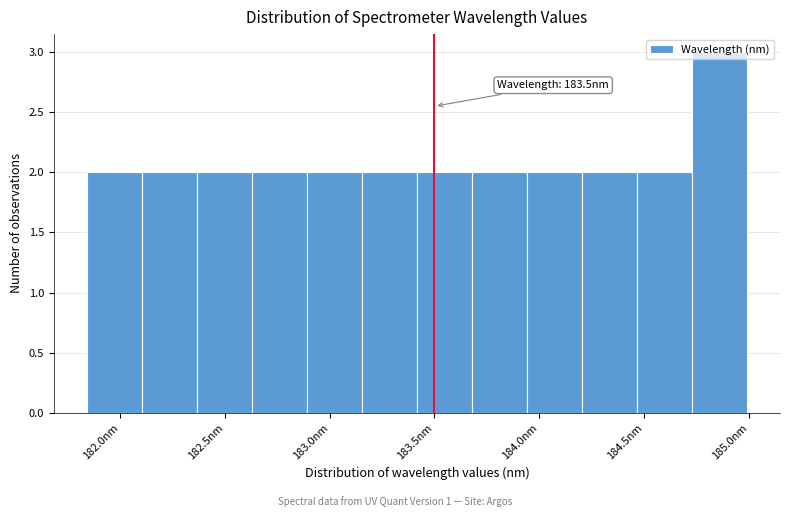

Which range on the x-axis has the tallest bar?

184.75 to 185.00